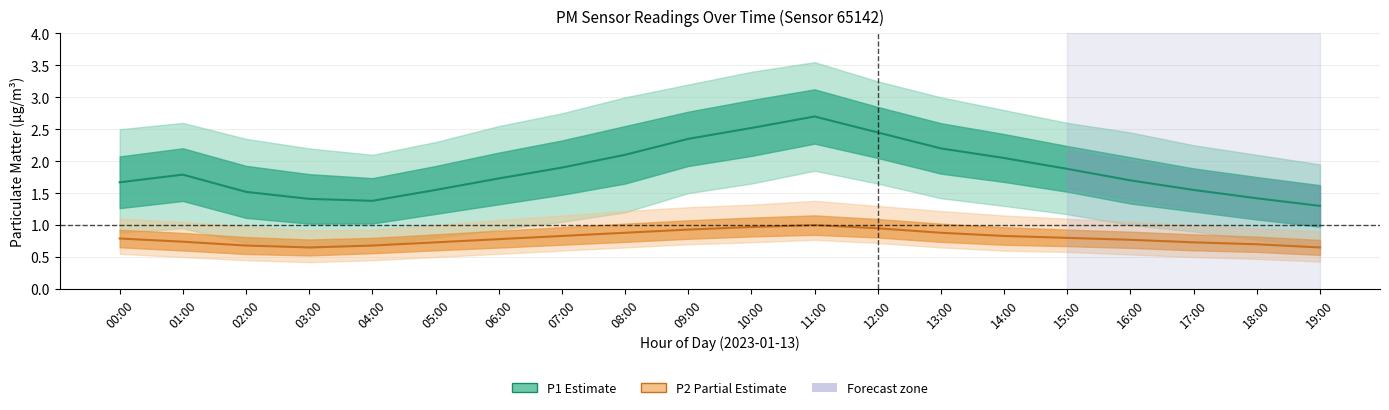

At which label is P1 (Estimate) closest to 2?

14:00